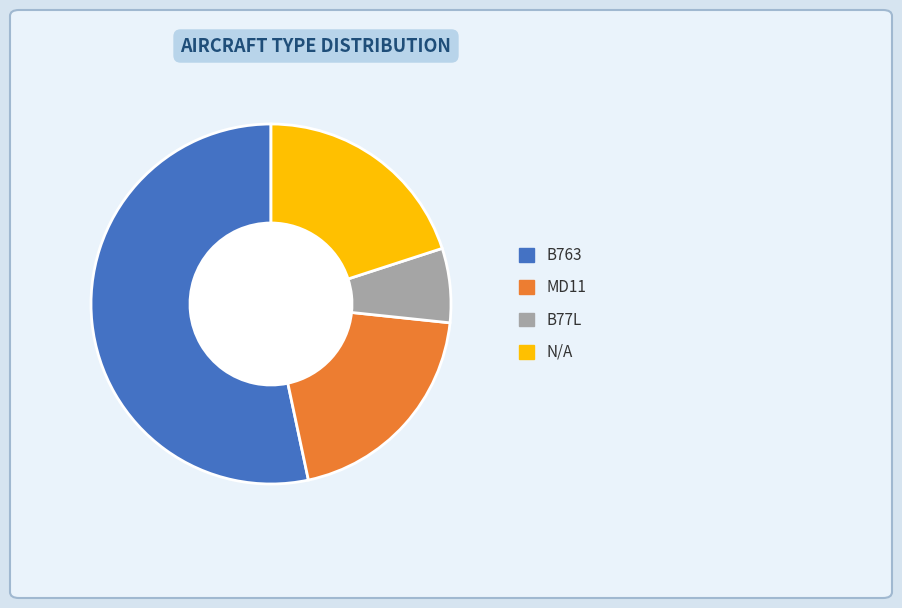

Is there a majority slice in this chart?

Yes